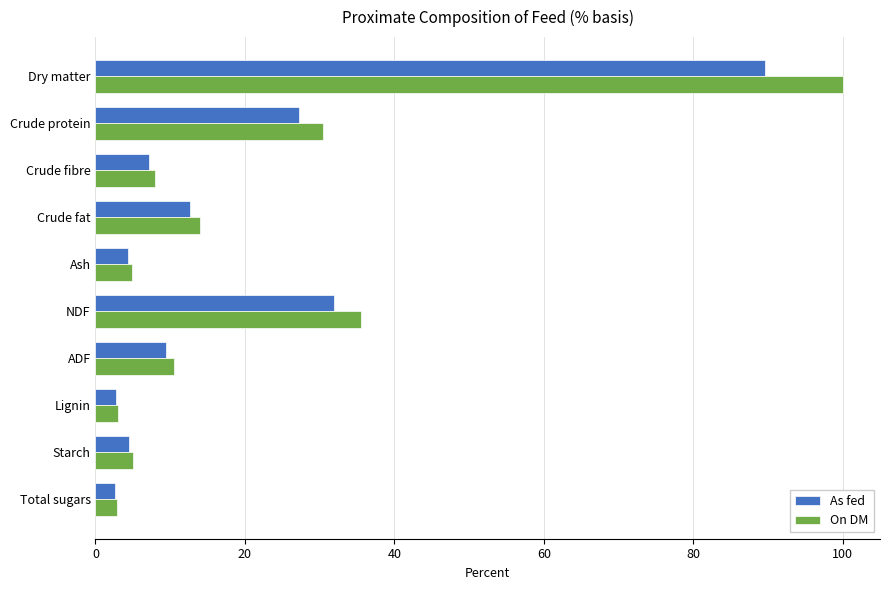

Which series has the widest spread of values?

On DM